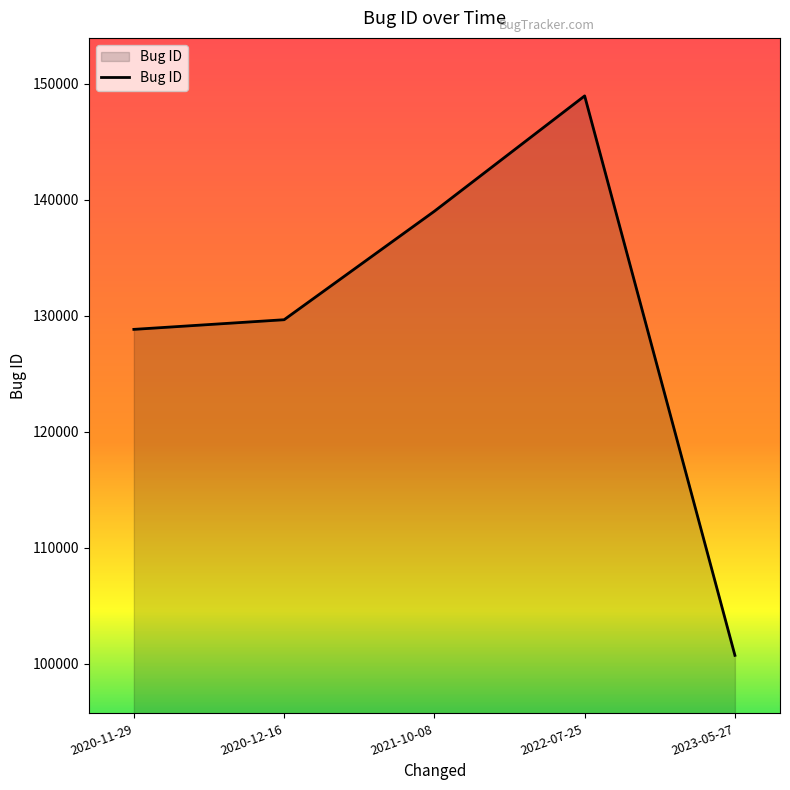

Where is the data nearest to the value 124846?

2020-11-29